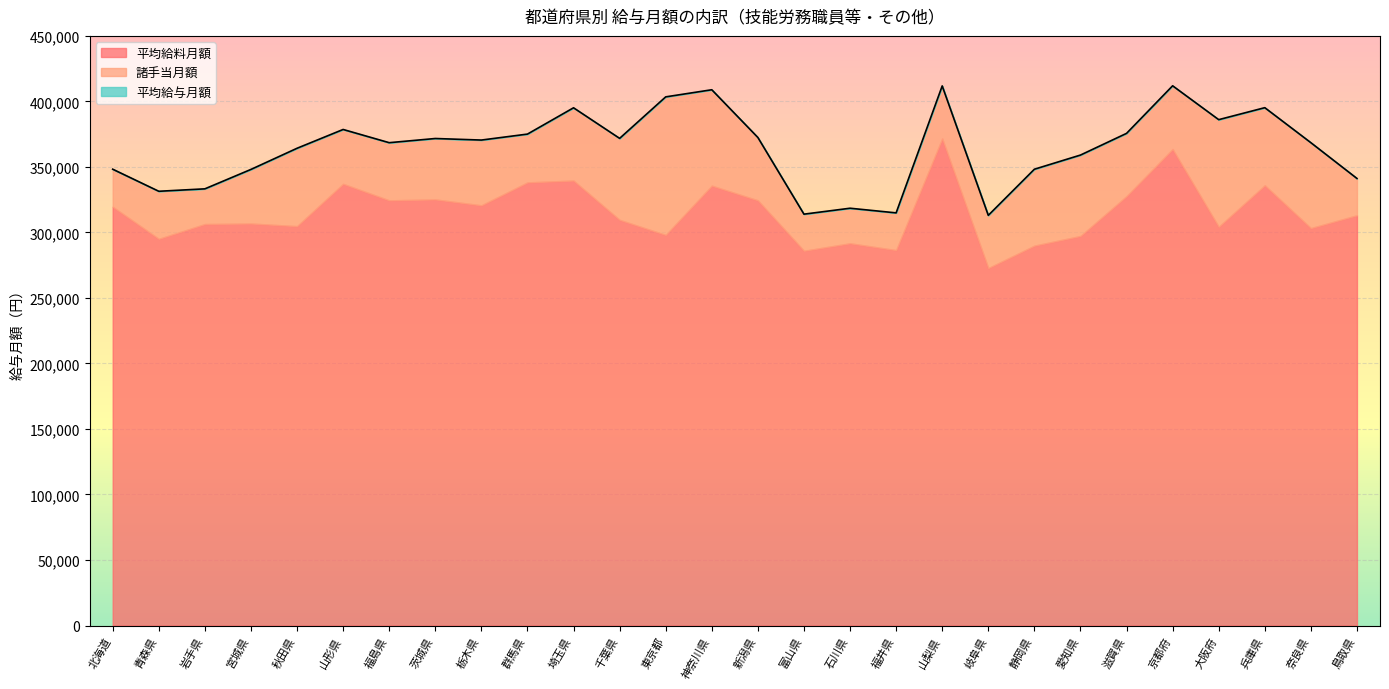

What is the approximate value of 平均給与月額 at 滋賀県, to the nearest 10?

375600